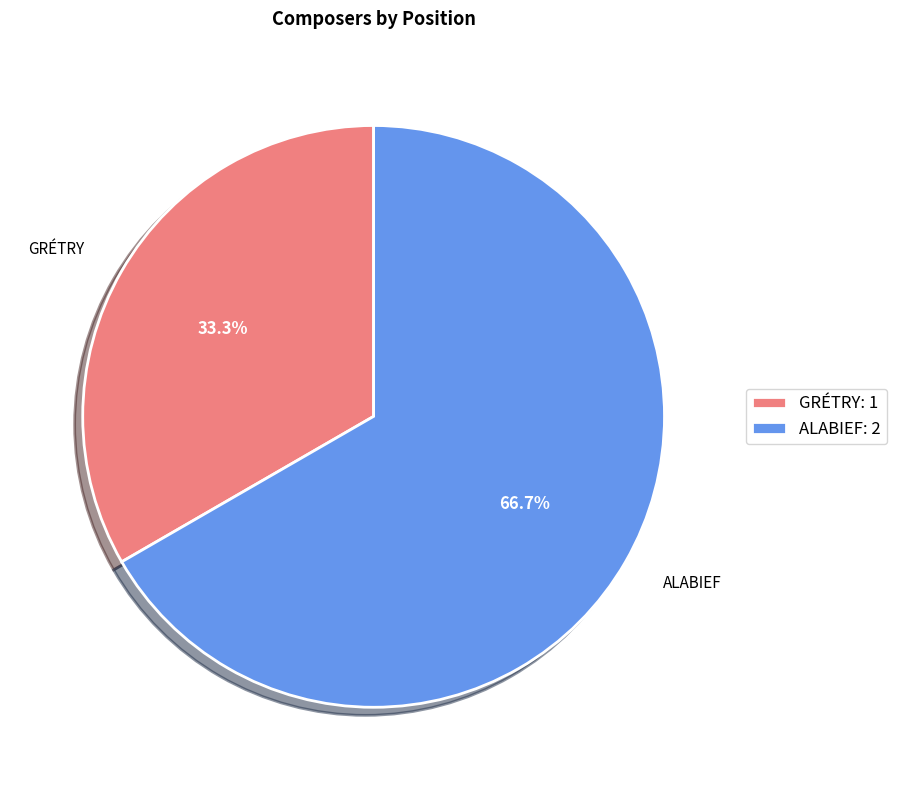

Count the number of slices in the pie.

2